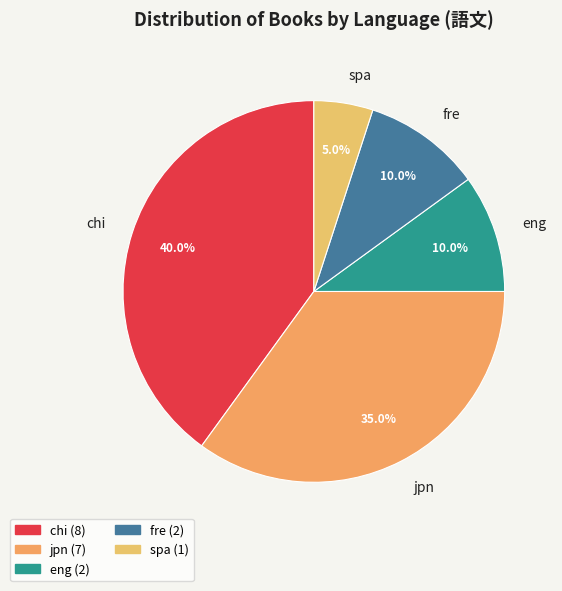

Count the number of slices in the pie.

5